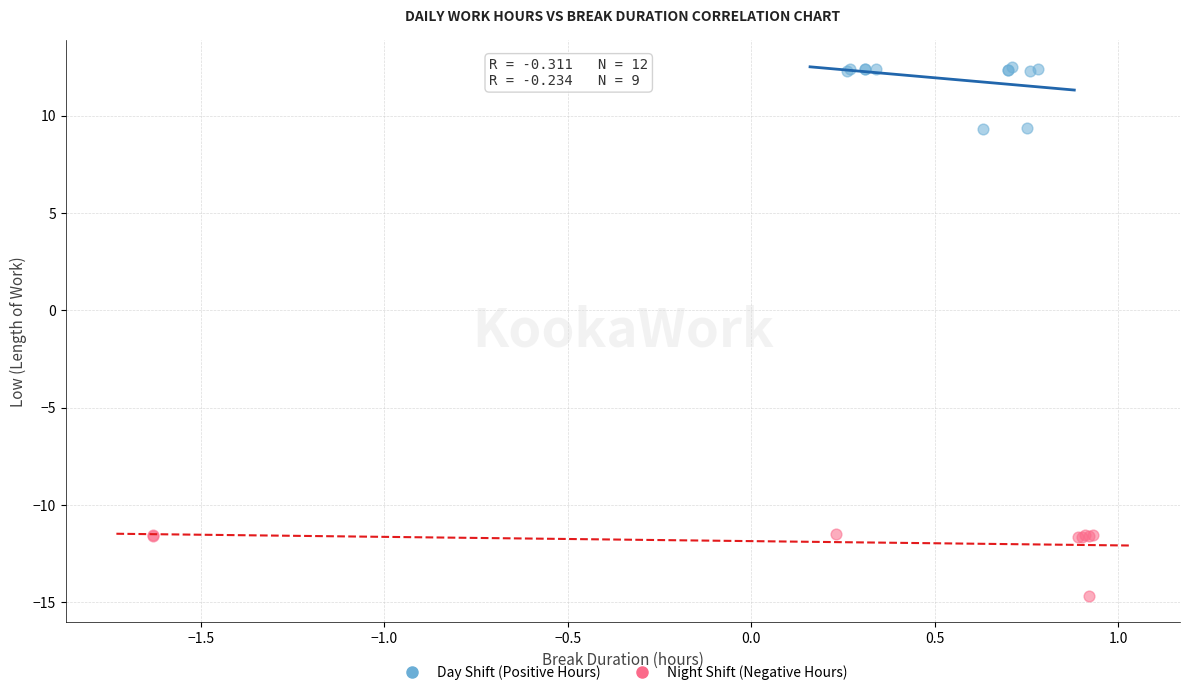

What are all the series names shown in the legend?

Day Shift (Positive Hours), Night Shift (Negative Hours)